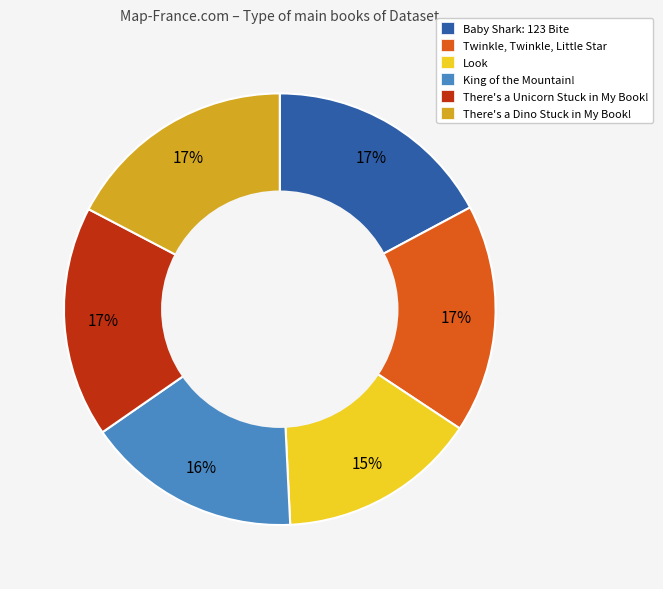

How many segments does this pie chart have?

6